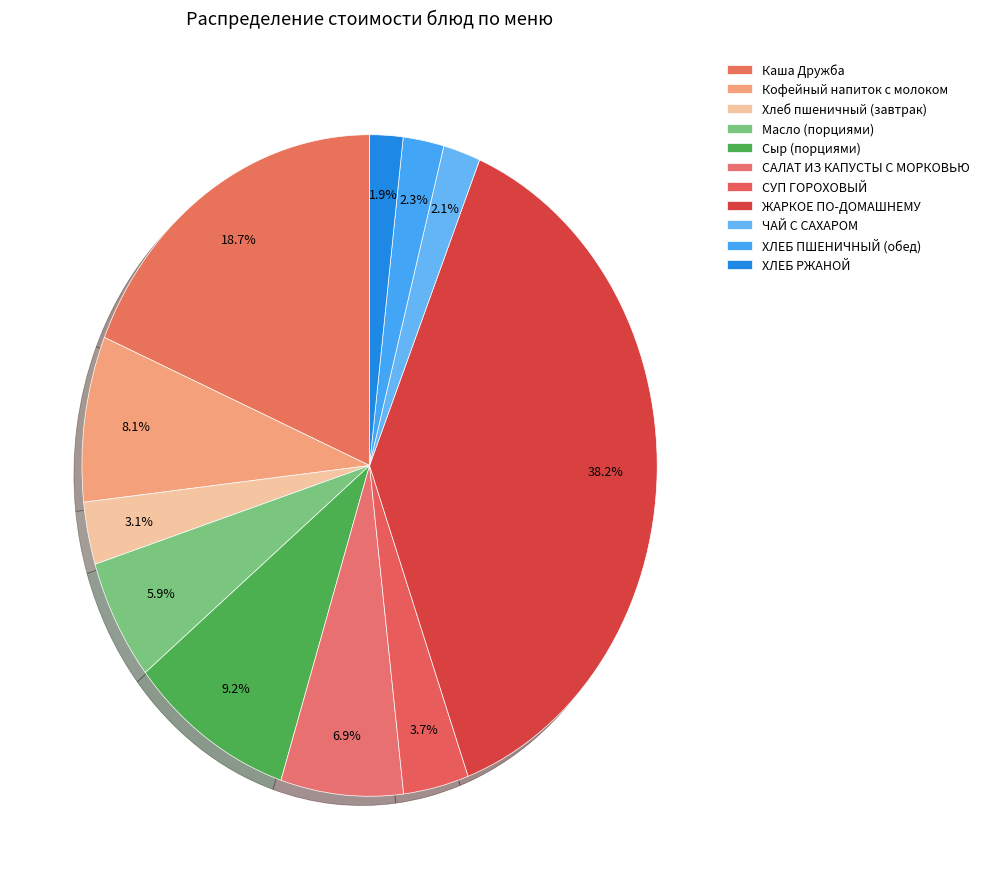

Count the number of slices in the pie.

11